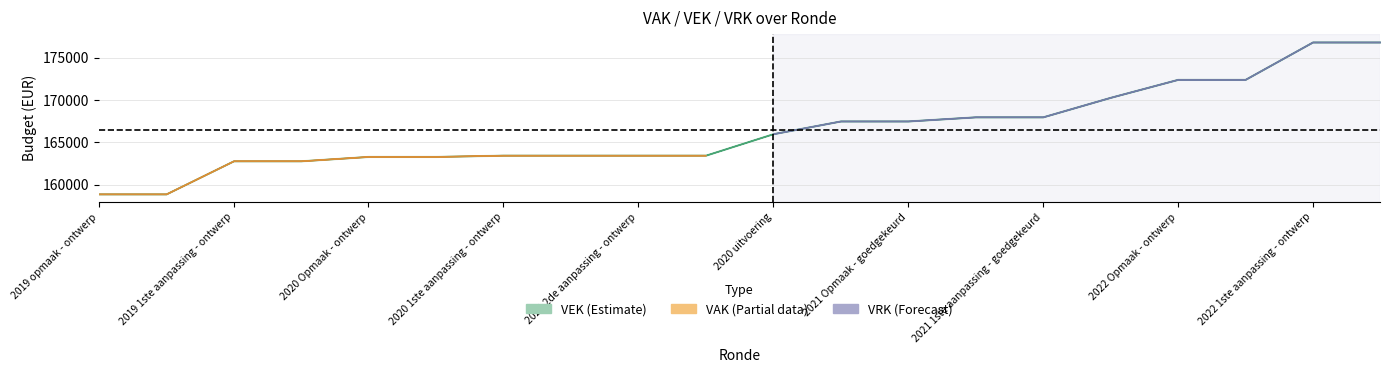

True or false: VEK and VRK intersect in this chart.

False